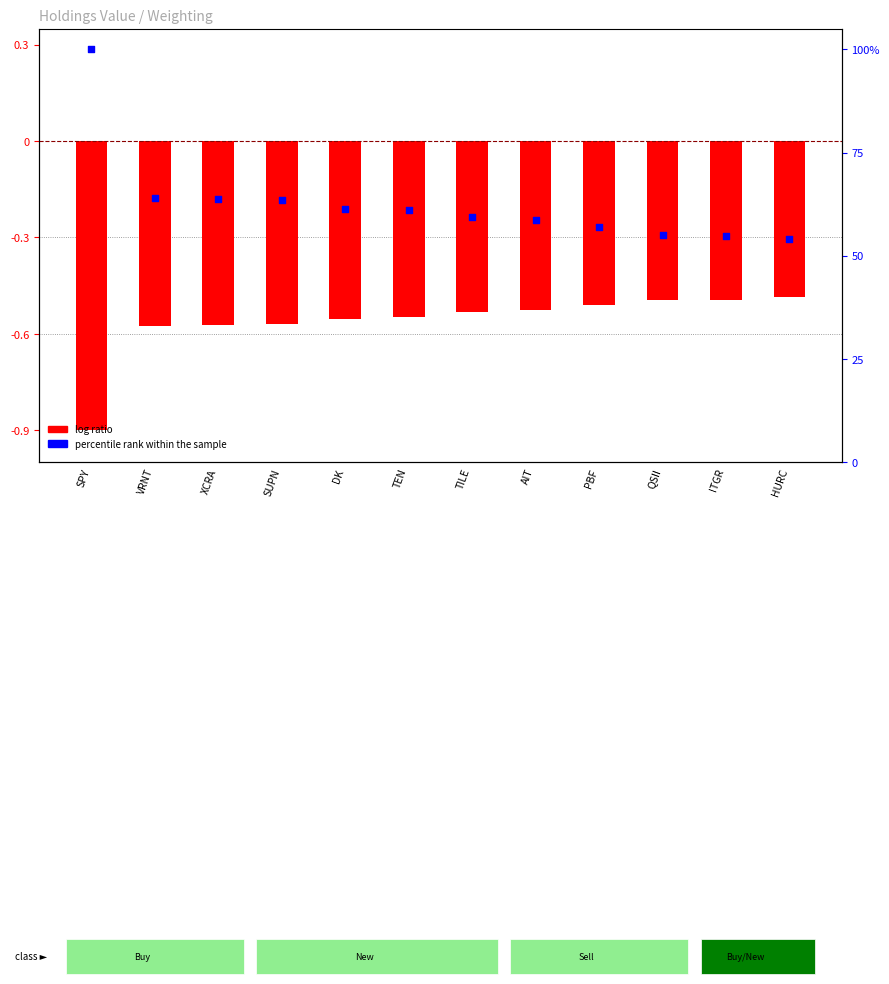

What are all the series names shown in the legend?

log ratio, percentile rank within the sample